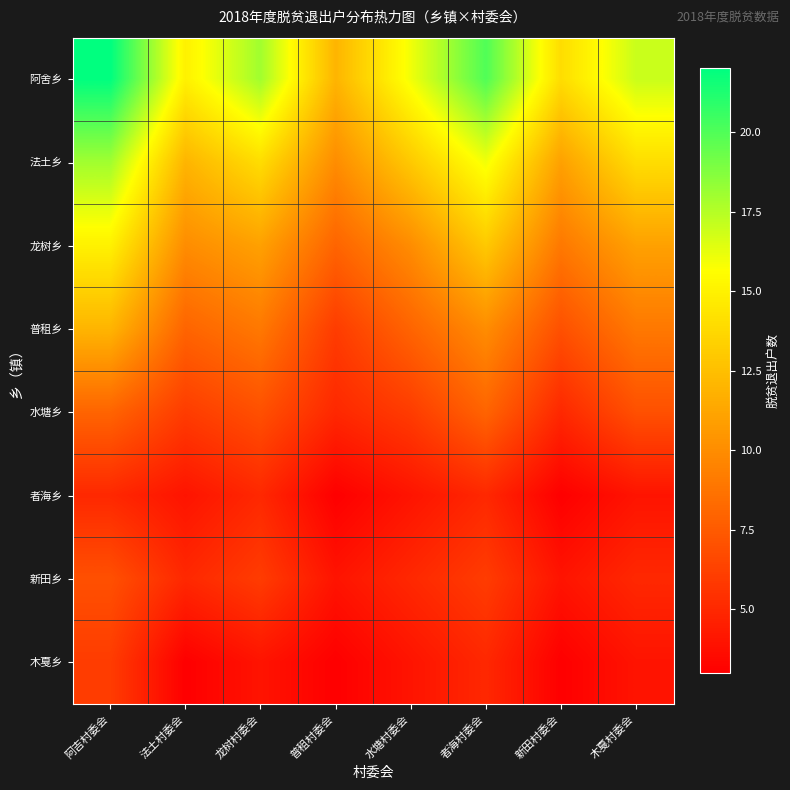

At which category is the sum across all series the highest?

阿吉村委会